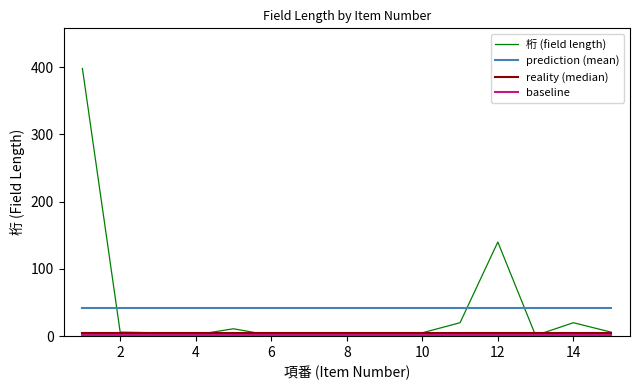

What is the lowest value of the prediction (mean) series?

41.6